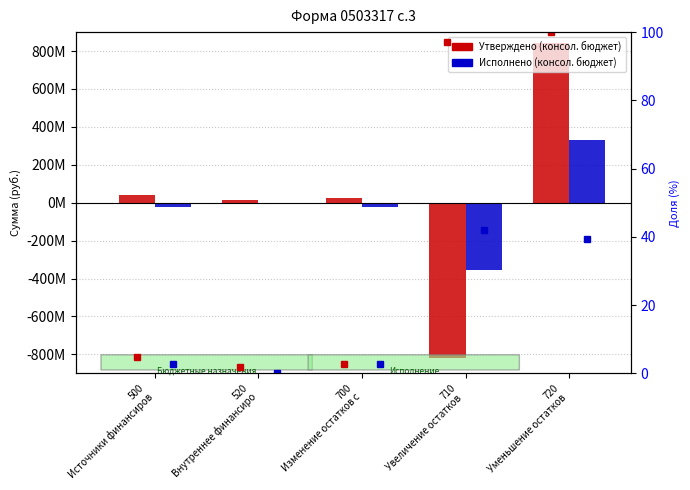

How many data points does each series have?

5